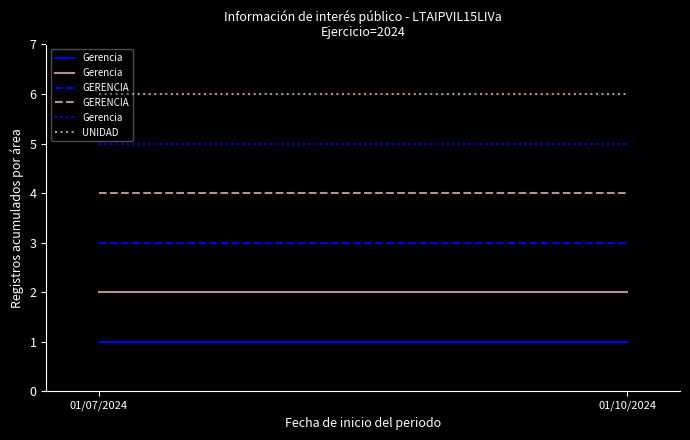

Which series has the widest spread of values?

Gerencia